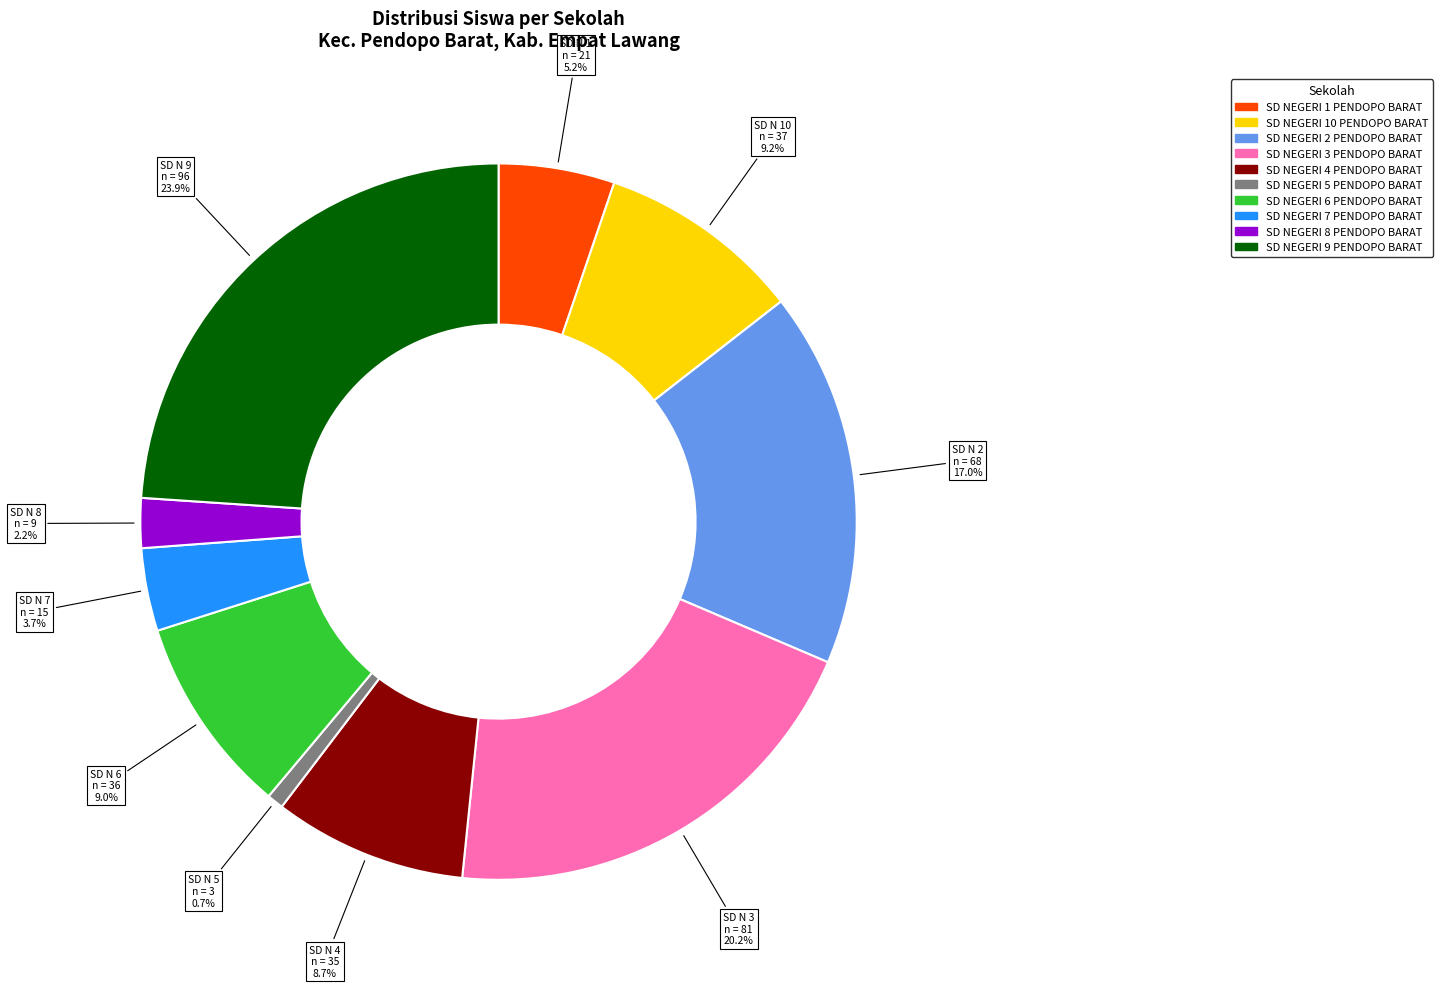

Which category has the biggest portion of the pie?

SD NEGERI 9 PENDOPO BARAT